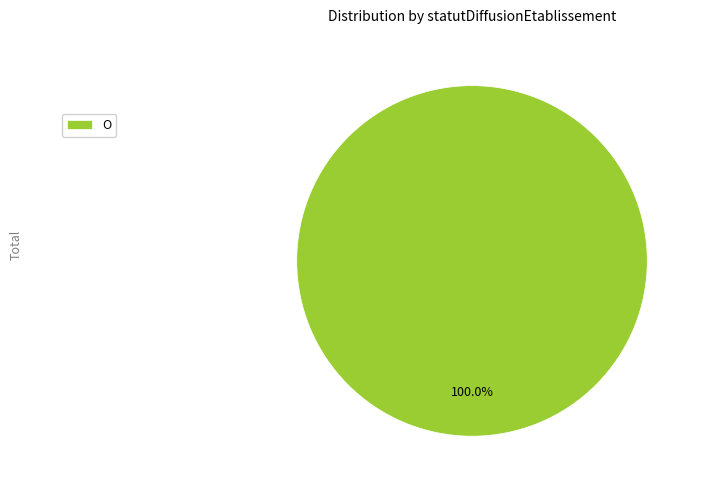

Is there a majority slice in this chart?

Yes